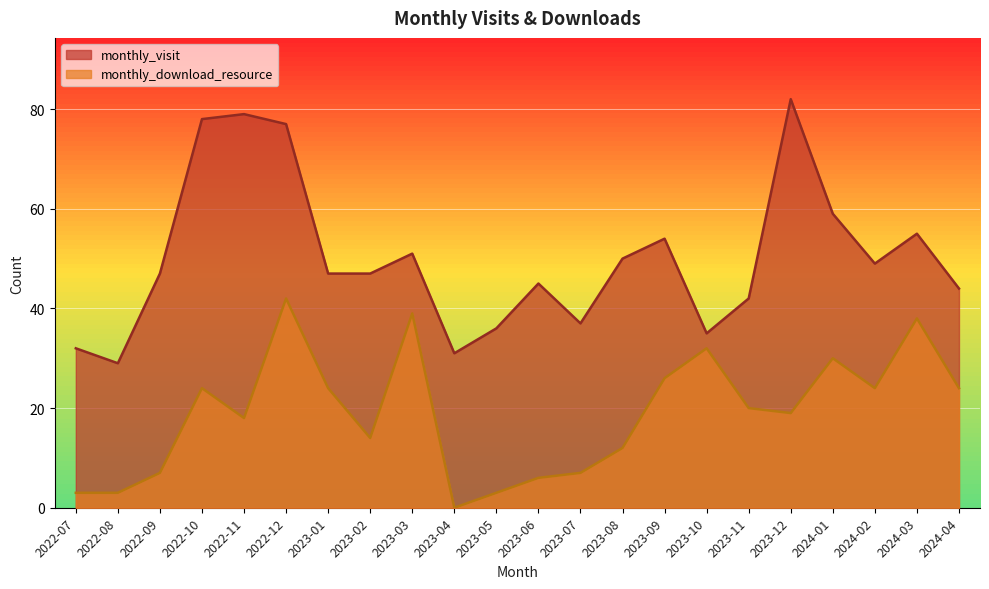

Does the chart display data point markers on the line(s)?

No